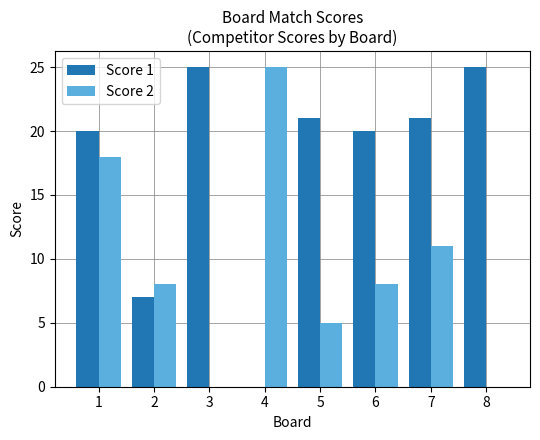

Is the value of Score 2 at 5 greater than the value of Score 1 at 8?

No